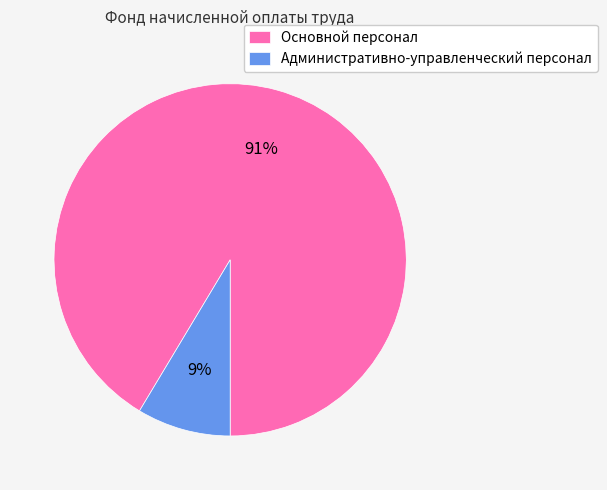

Is it true that Основной персонал is 85% of the pie?

False